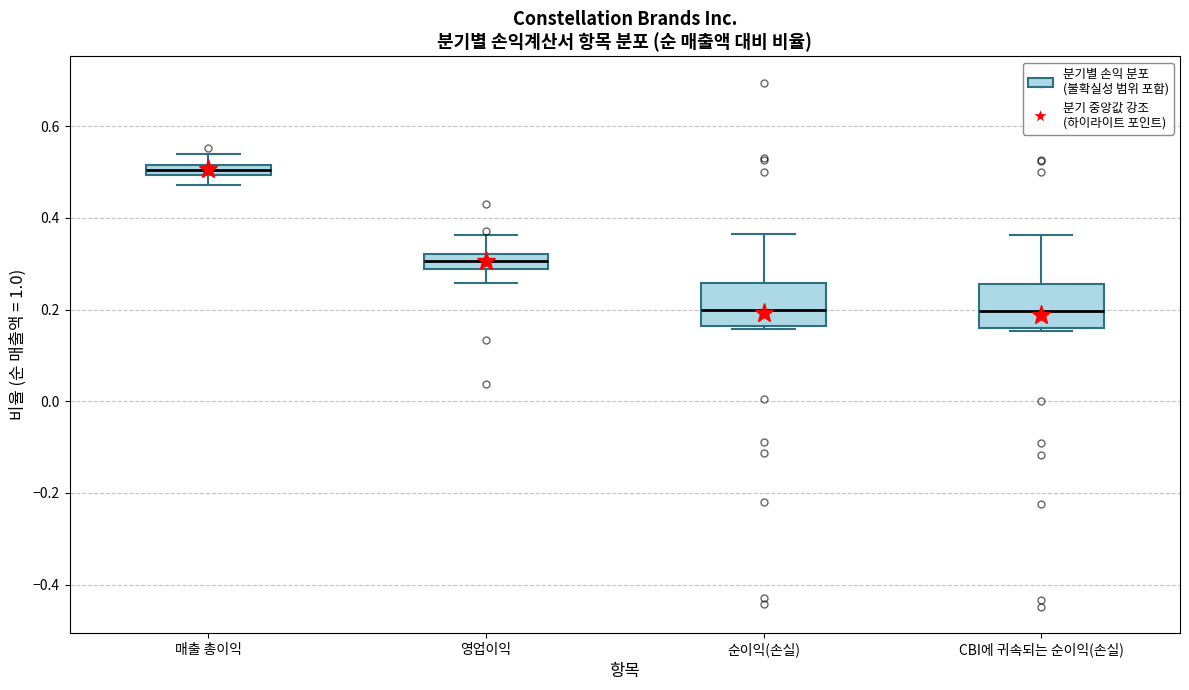

Where is the lower edge of the box for CBI에 귀속되는 순이익(손실) on the y-axis? The values are not printed on the chart, so give them approximately, as read against the axis.

0.16